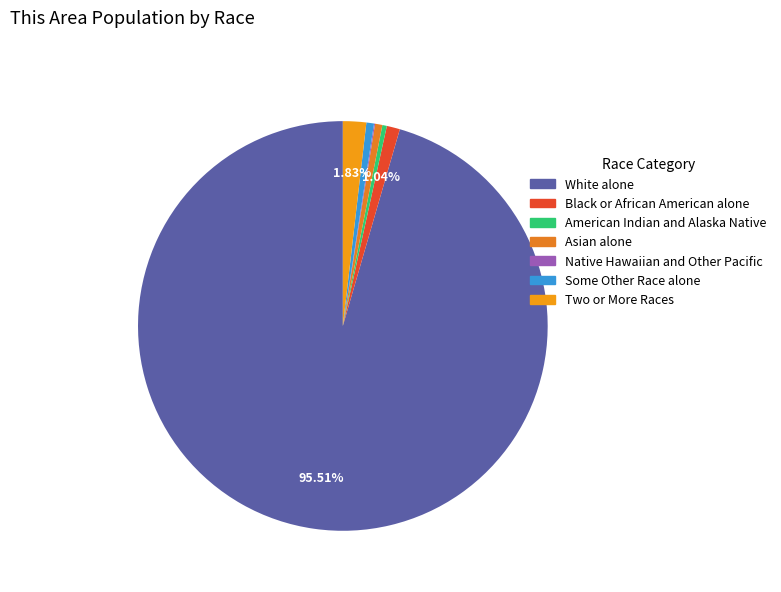

What percentage is the Asian alone slice, to the nearest percent?

1%